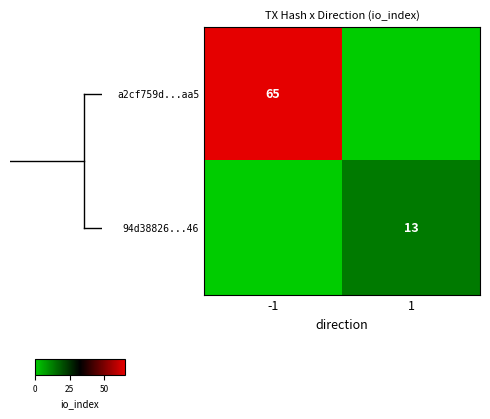

The value of 94d38826...46 at 1 is 8. True or false?

False